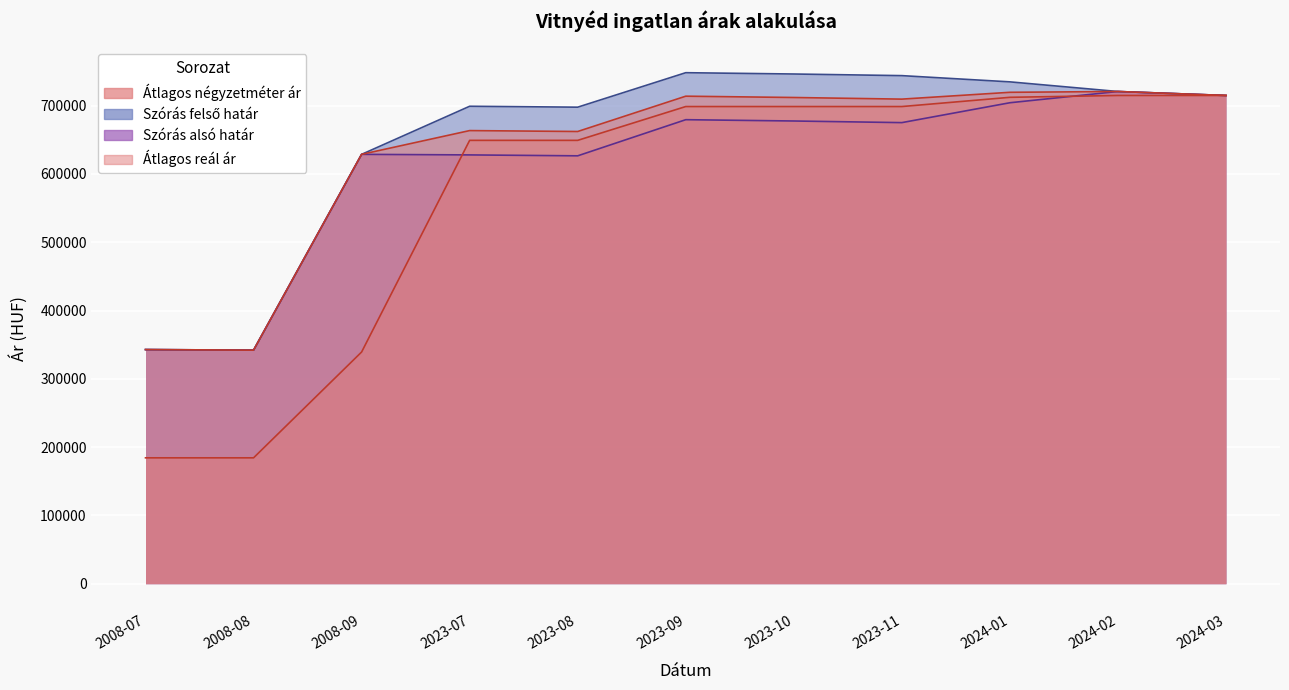

What is the difference between the highest and lowest values at 2023-10?

68798